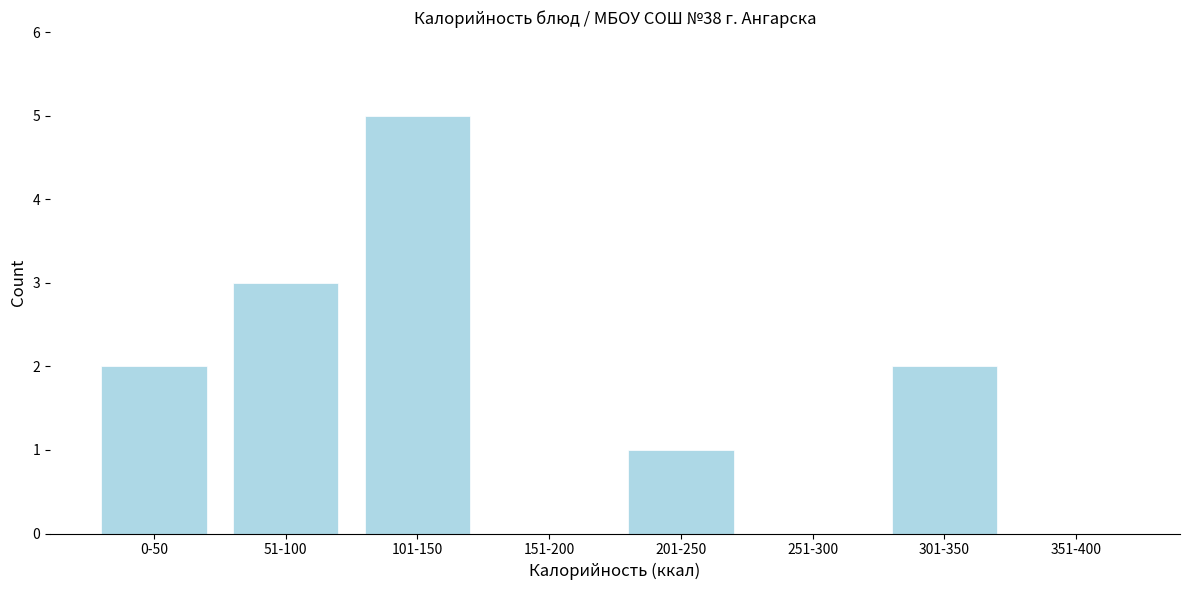

Reading right to left, list all the values displayed in this chart.

351-400=0	301-350=2	251-300=0	201-250=1	151-200=0	101-150=5	51-100=3	0-50=2